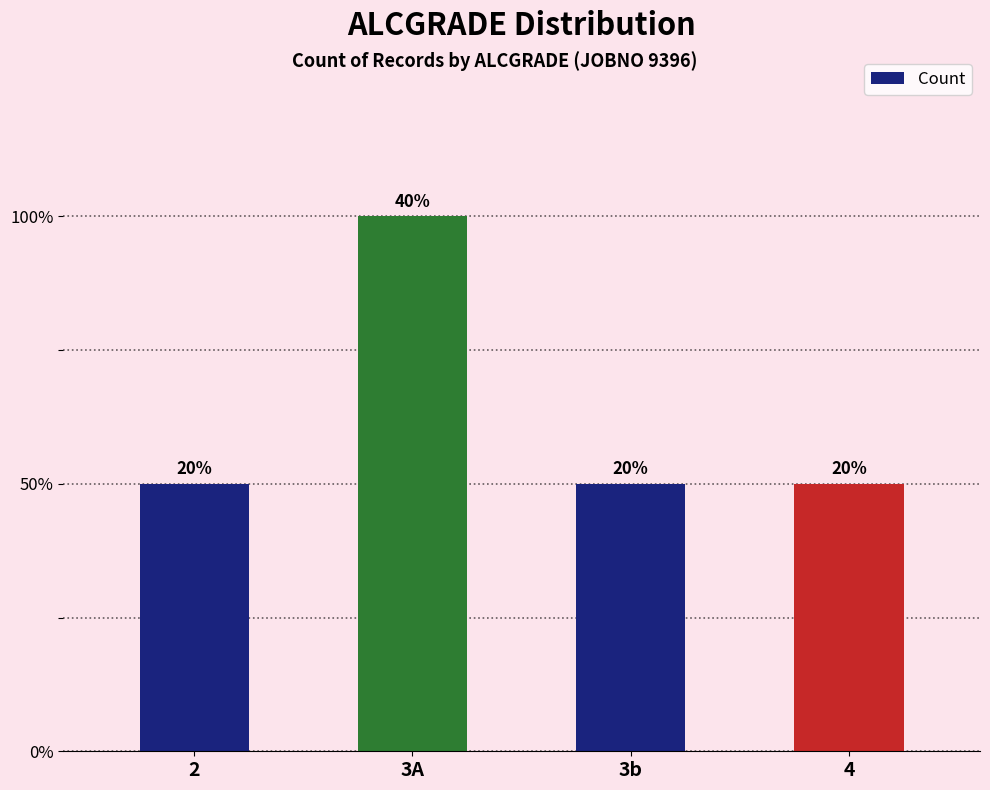

How many values are between 1 and 2?

4